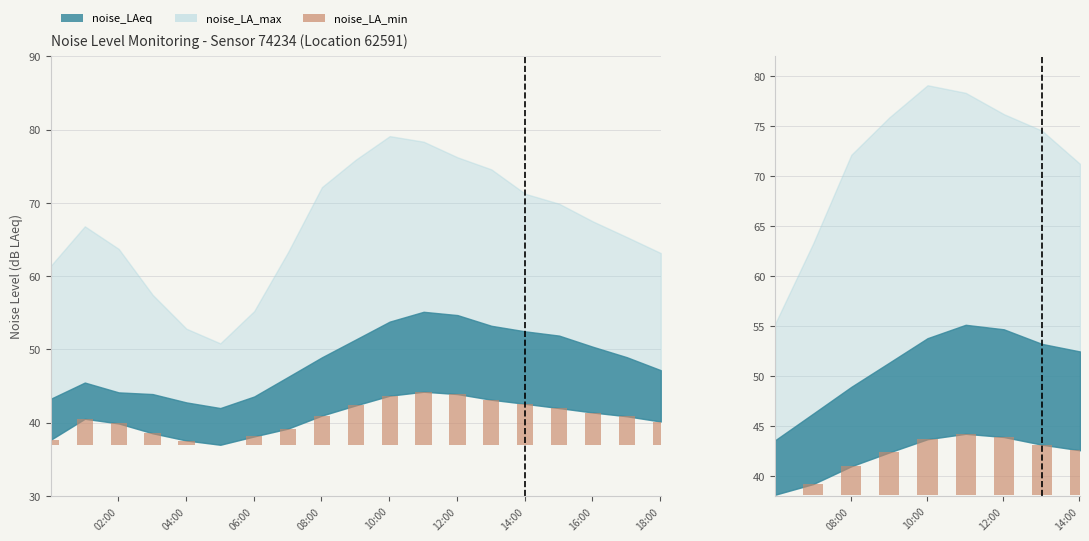

At which label is the value closest to 3?

08:00